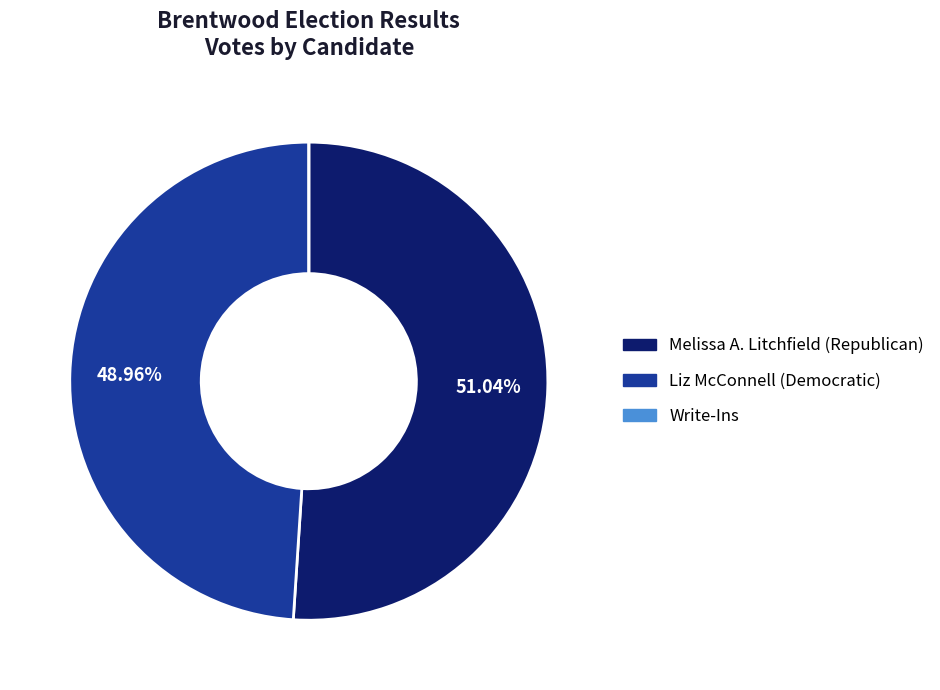

What is the ratio of the value at Melissa A. Litchfield (Republican) to the value at Liz McConnell (Democratic)?

1.0